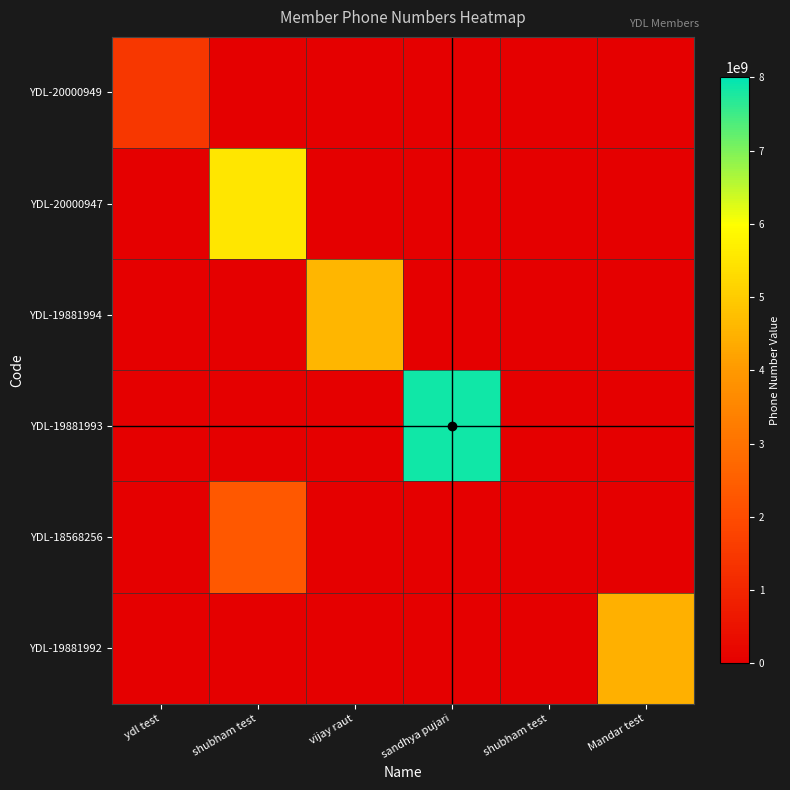

What is the difference between the highest and lowest values at ydl test?

1457896657